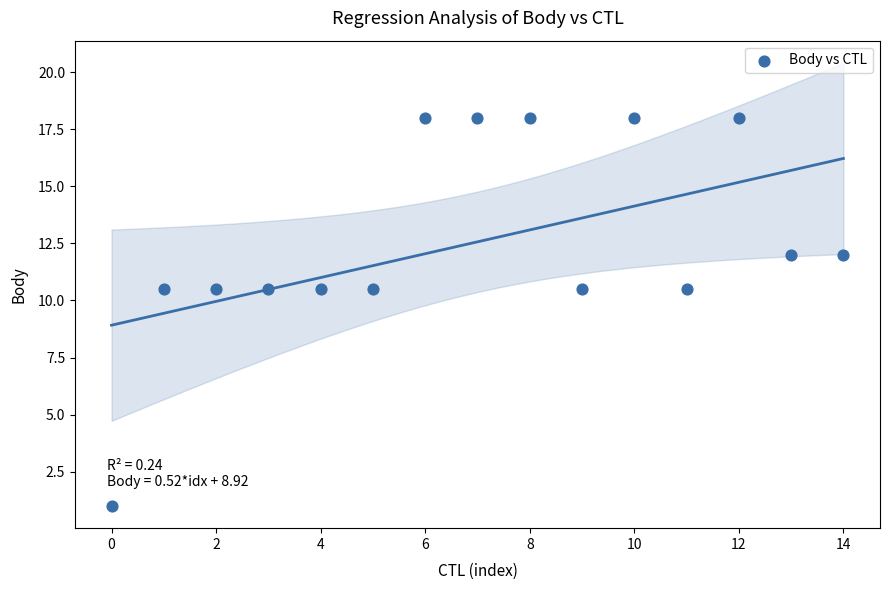

What is the range of Y values (max minus min)?

17.0